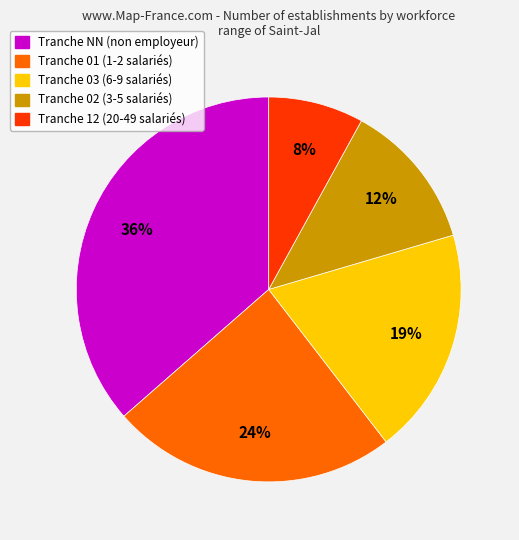

Is there any slice that represents more than half of the pie?

No